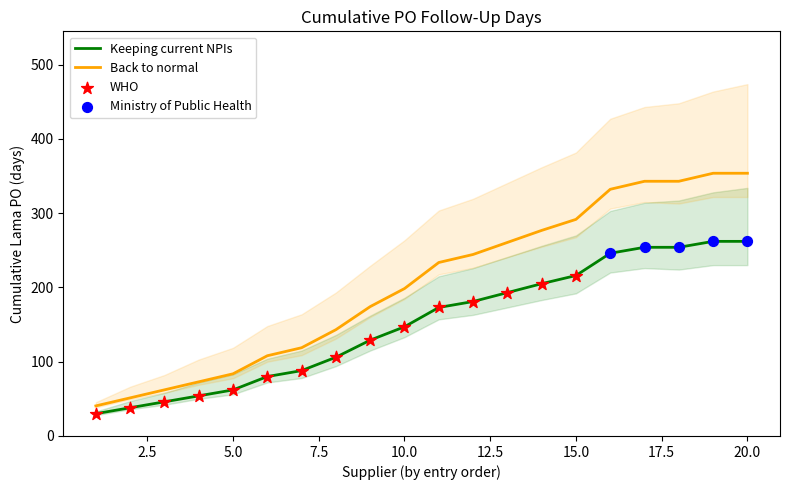

What is the highest value of the Keeping current NPIs series?

262.0